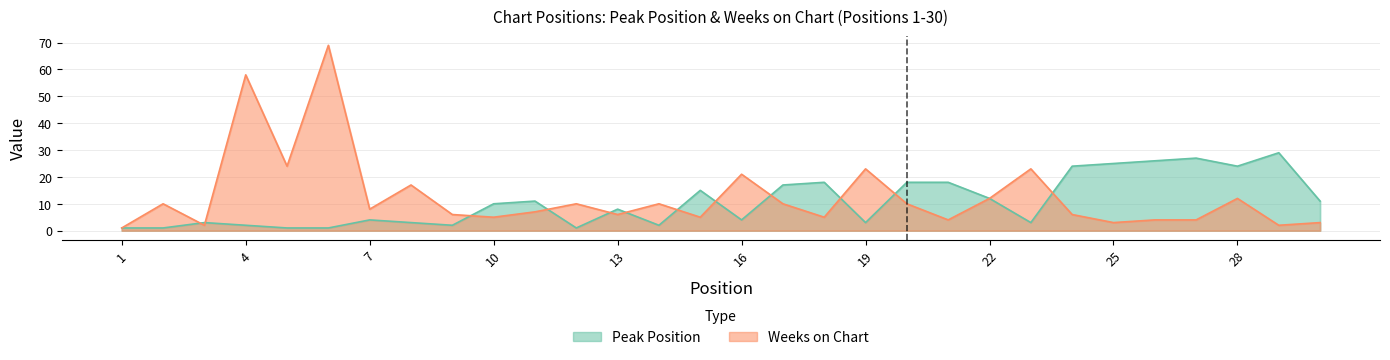

At 24, list the series in order from largest to smallest.

Peak Position, Weeks on Chart